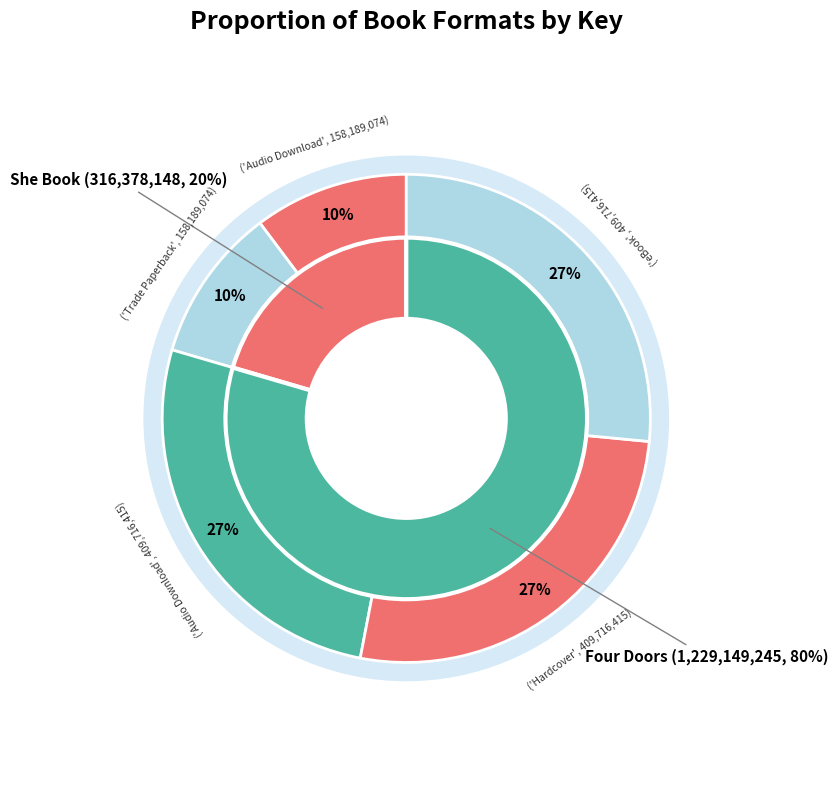

How many slices are in this pie chart?

5